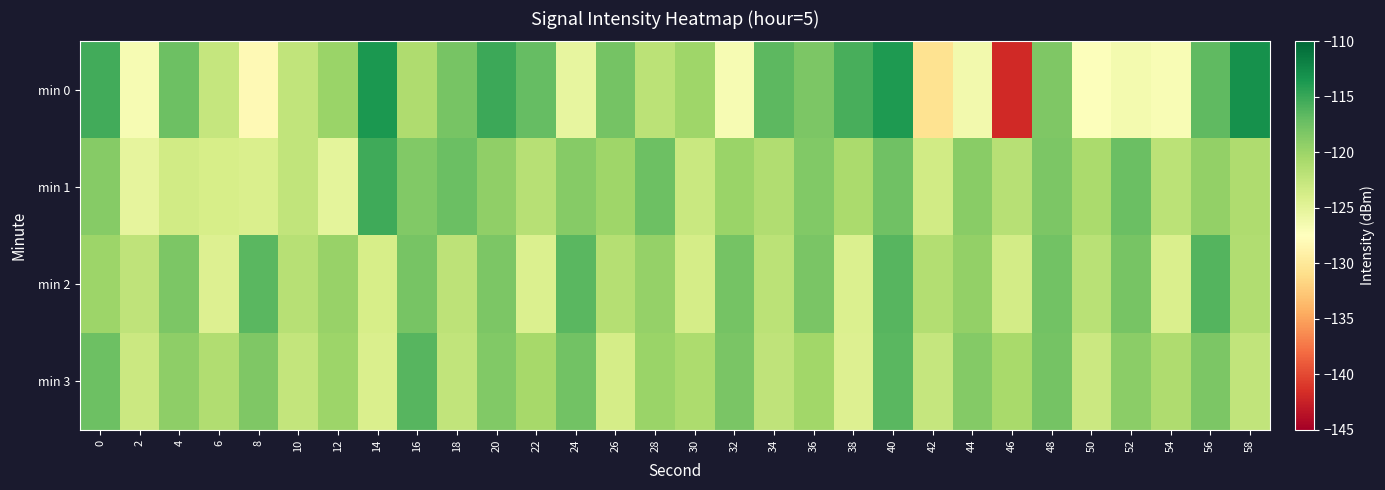

Which series has the widest spread of values?

min 0